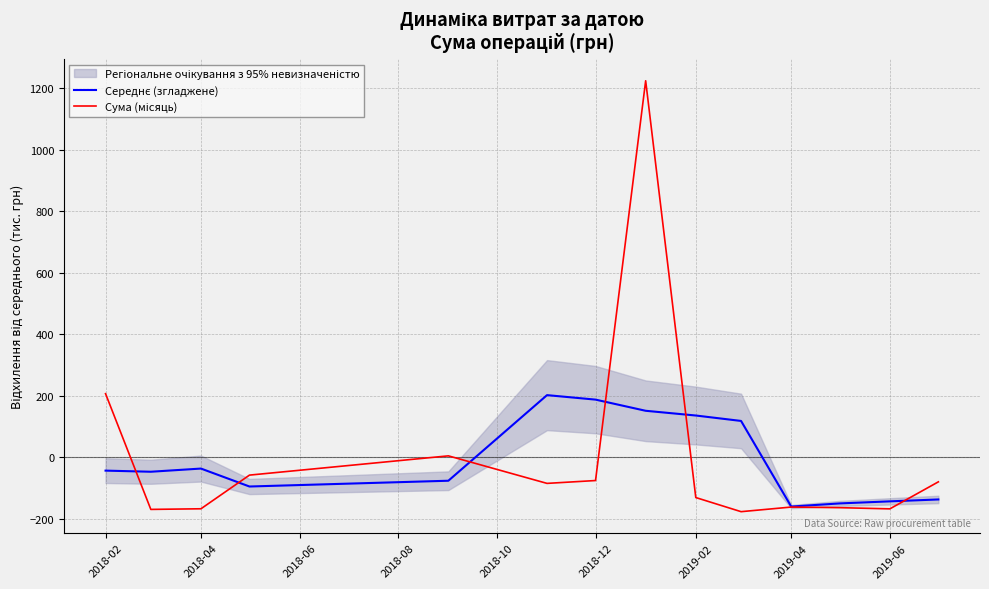

What is the total value across all series at 2018-04?

-204.1